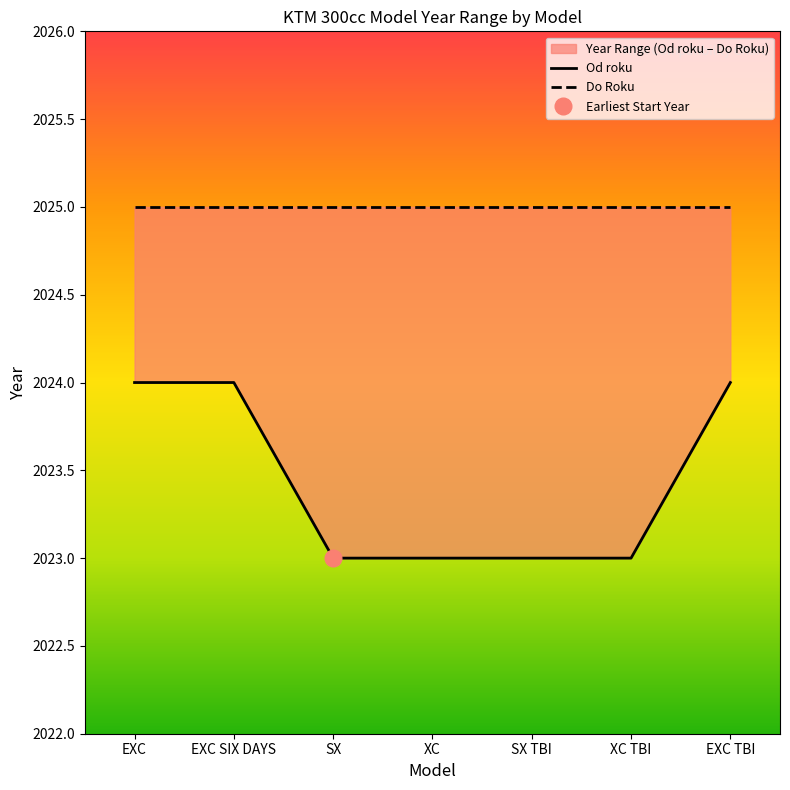

What is the average value of the Od roku series?

2023